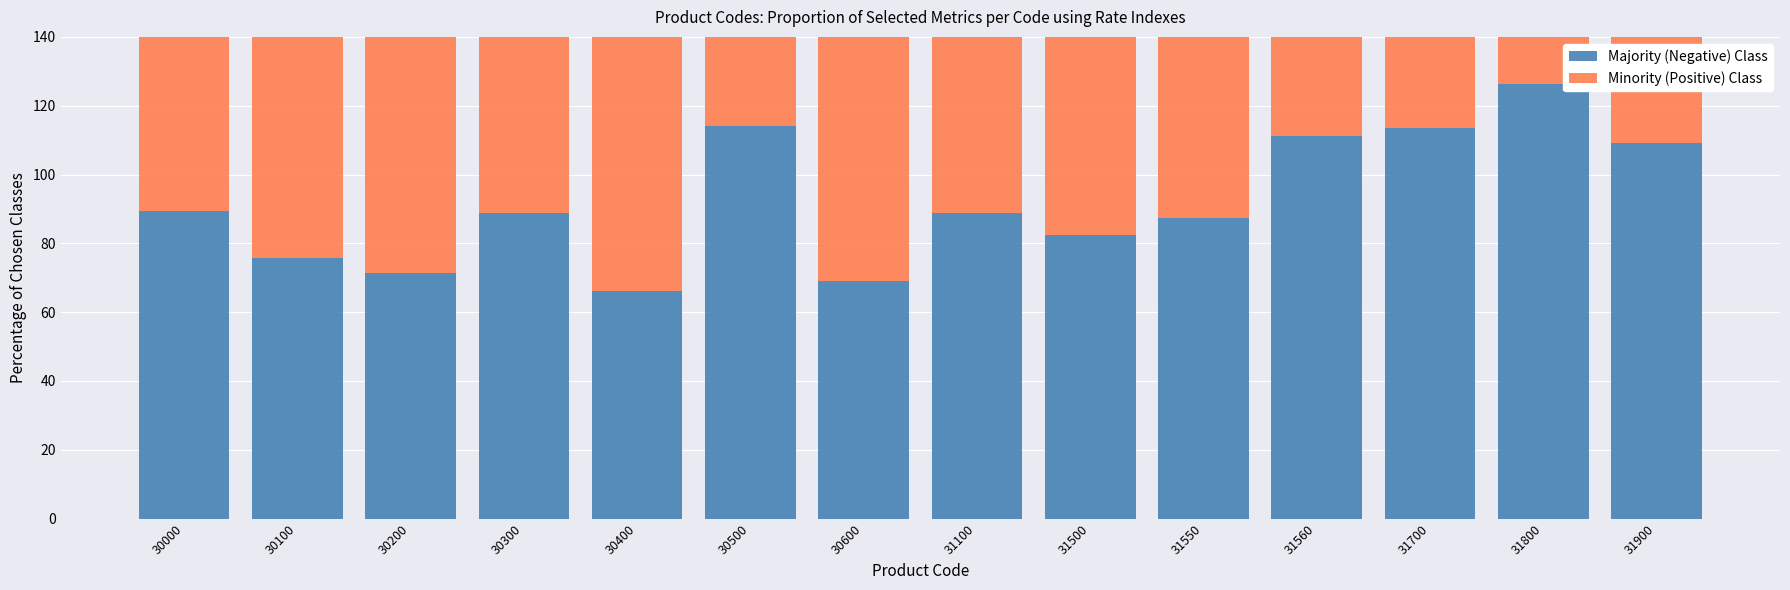

What is the difference between the Minority (Positive) Class values at 31500 and 31900?

11.8